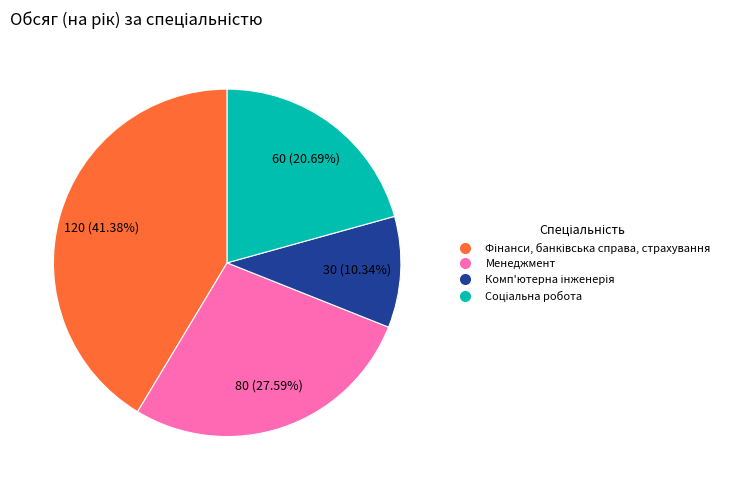

Is Менеджмент the majority of the pie?

No